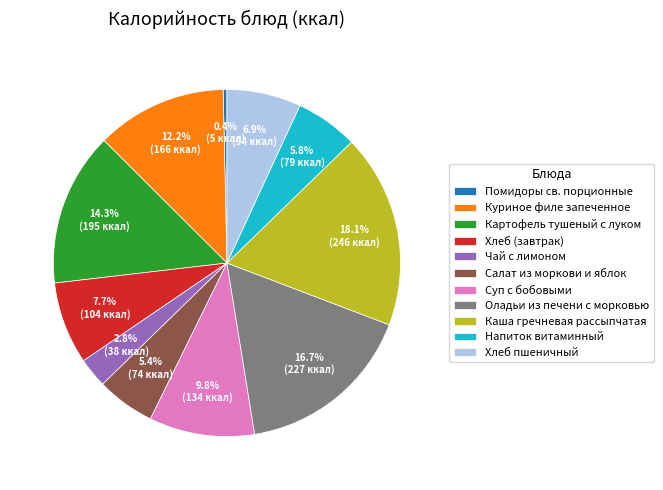

True or false: Помидоры св. порционные accounts for 8% of the total.

False